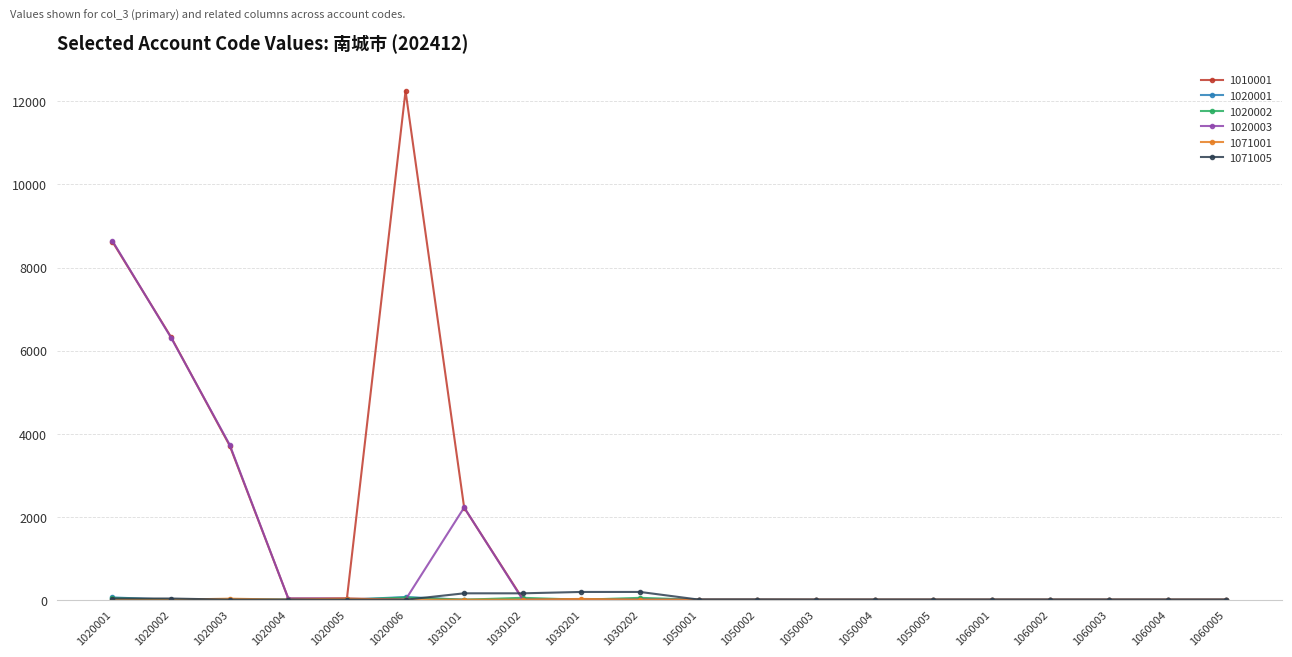

At which category does the chart reach its peak across all series?

1020006